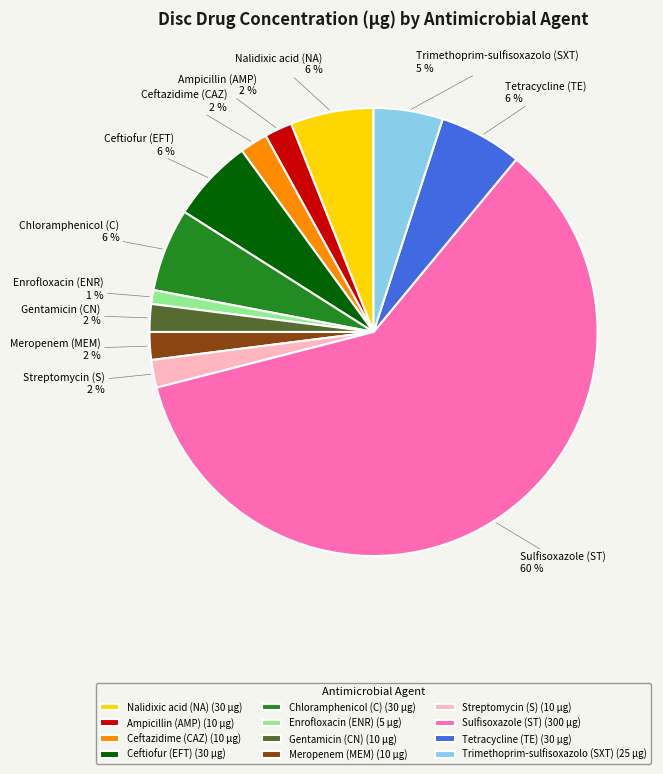

Is the sum of Enrofloxacin (ENR) and Nalidixic acid (NA) greater than half?

No